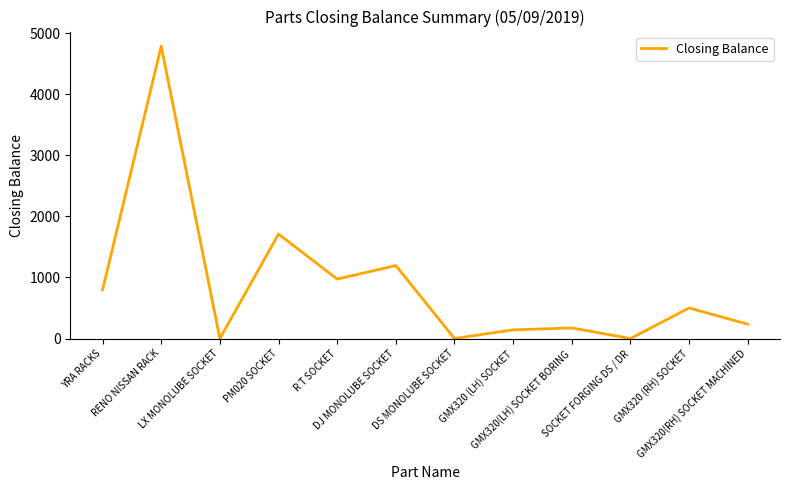

True or false: the data has more than 1 interior local peaks.

True